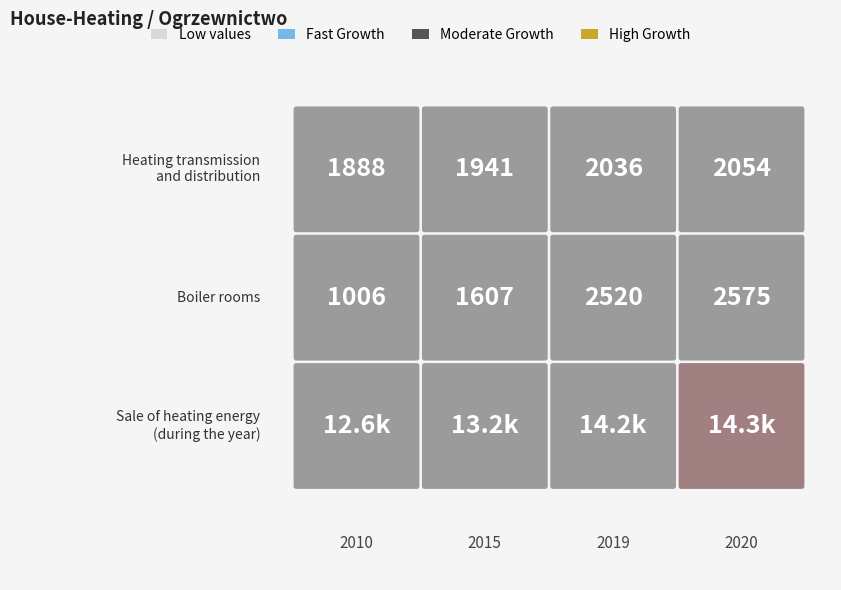

What is the maximum value shown in the chart?

14295